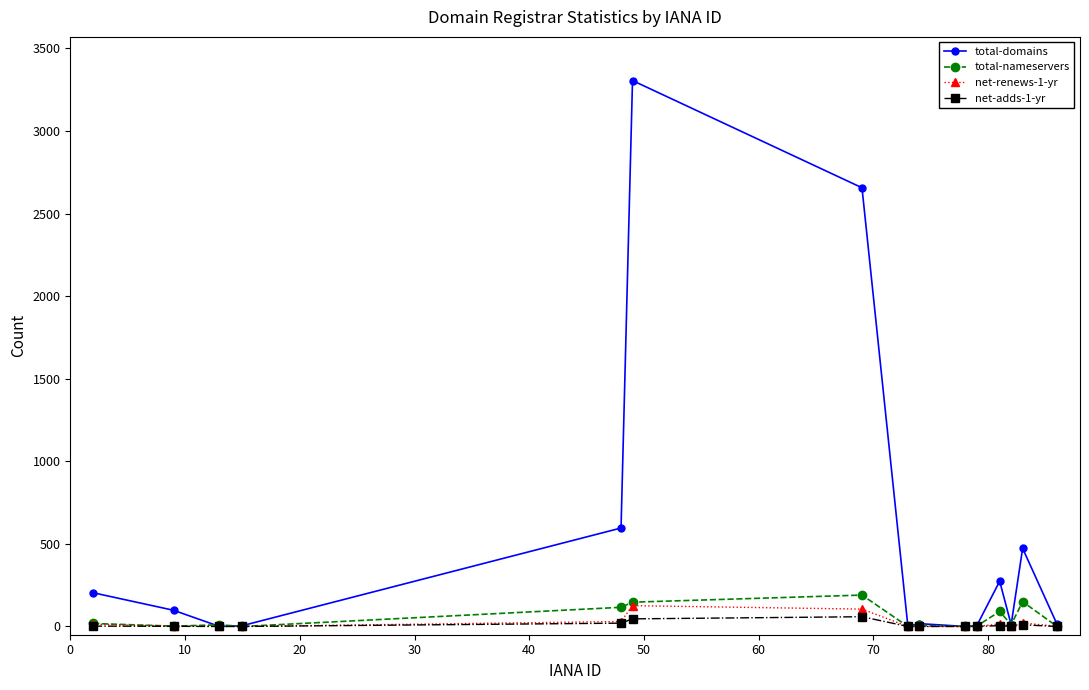

Which series has the largest total across all categories?

total-domains